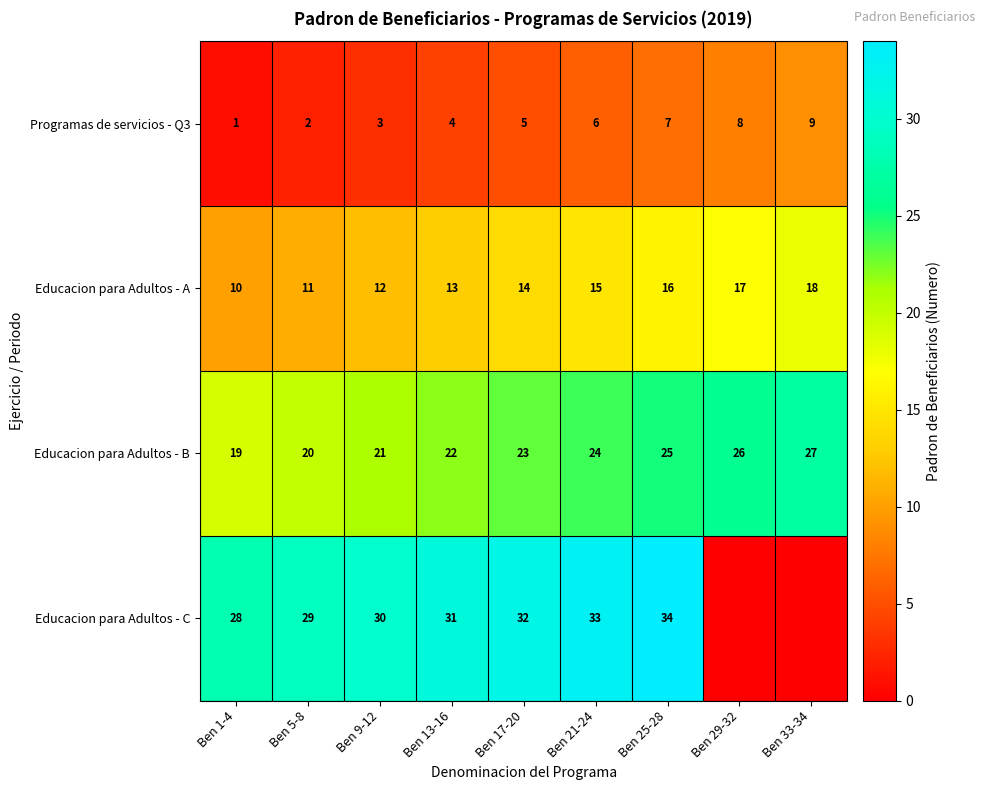

At which category is the sum across all series the highest?

Ben 25-28